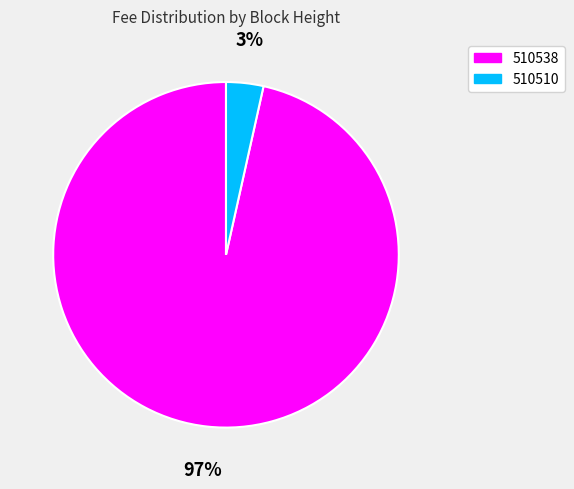

How many slices are in this pie chart?

2